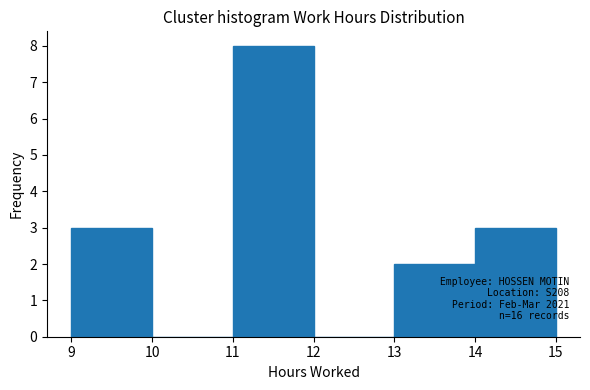

Over which range of the x-axis is the bar tallest?

11 to 12